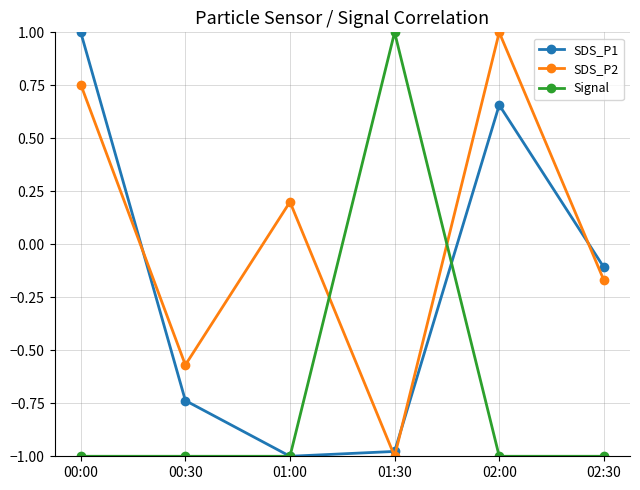

At which category does SDS_P2 reach its first local valley?

00:30